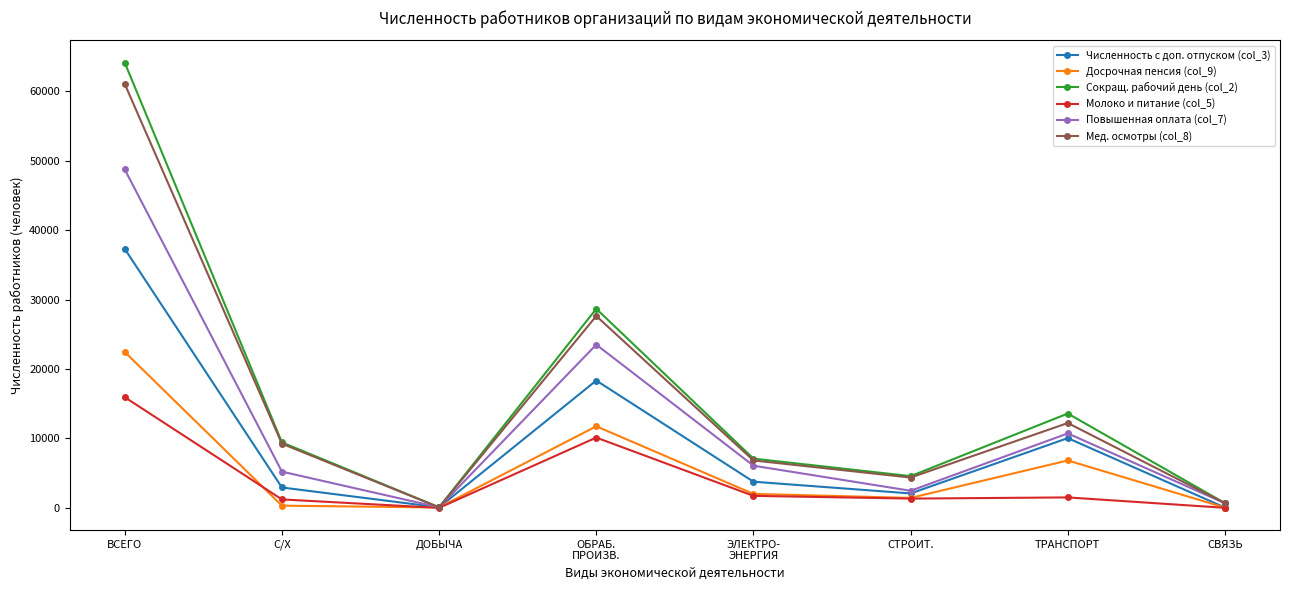

What is the spread (max minus min) of values at С/Х?

9113